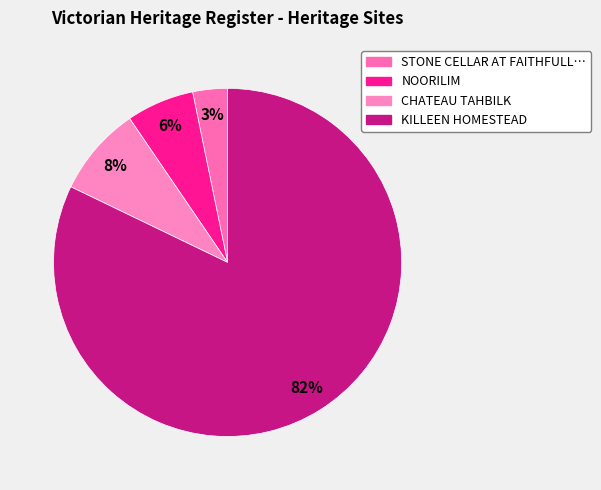

How many segments does this pie chart have?

4